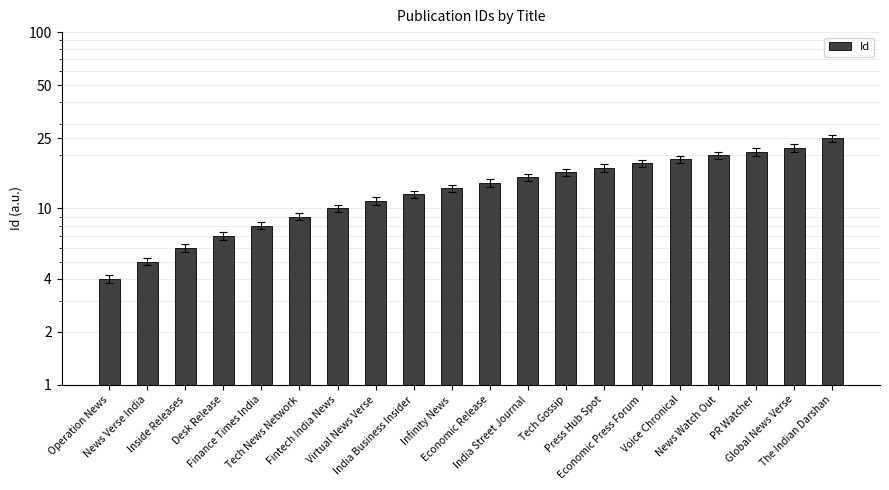

What is the difference between the maximum and minimum values?

21